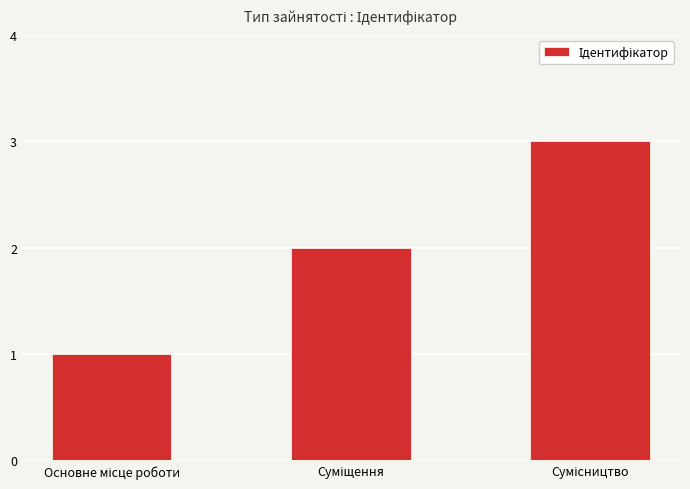

What is the greatest value displayed?

3